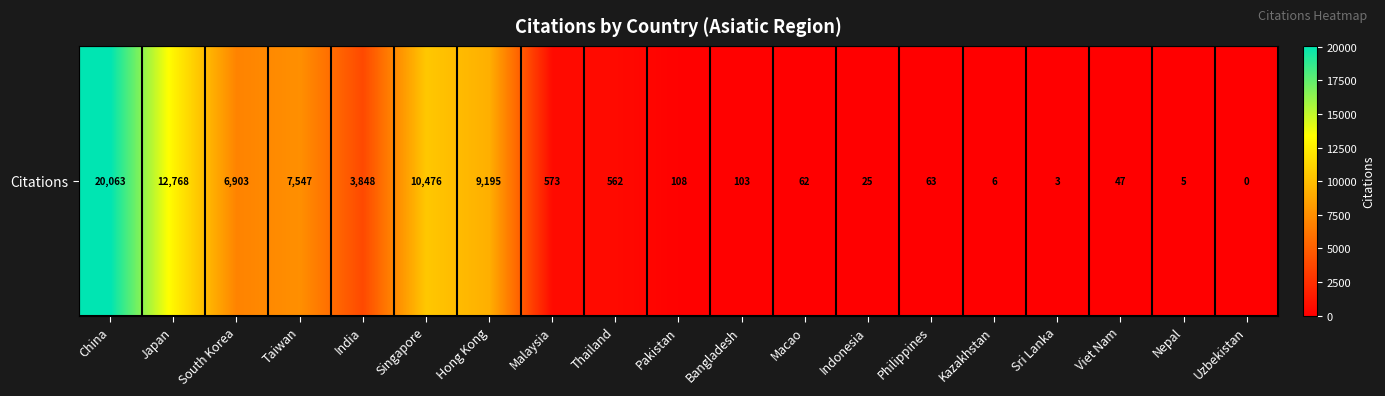

How many positive values are there?

18